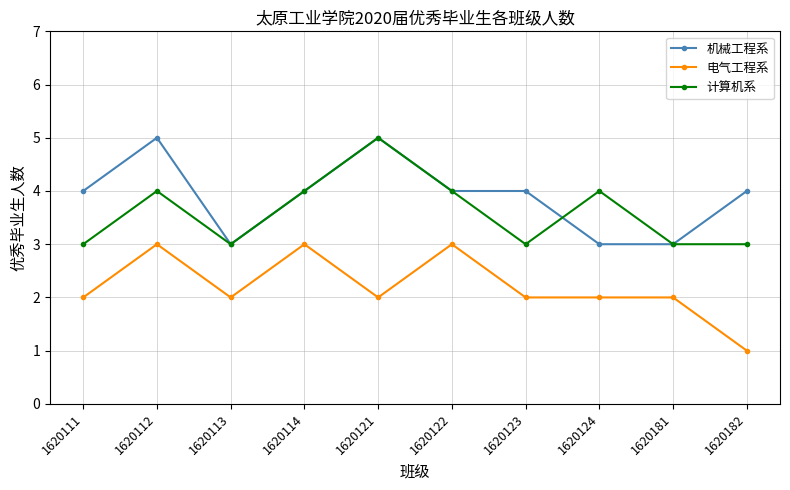

How many categories are shown in the chart?

10